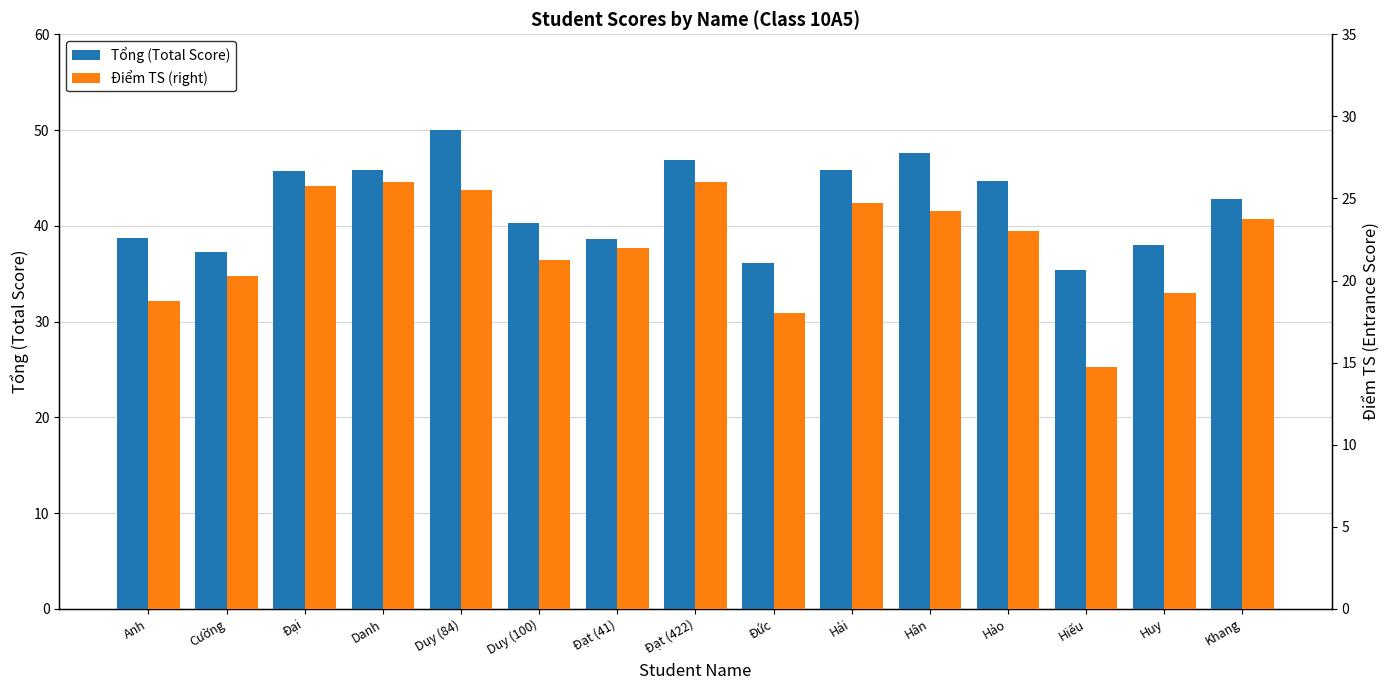

What is the difference between the highest and lowest values at Anh?

20.0